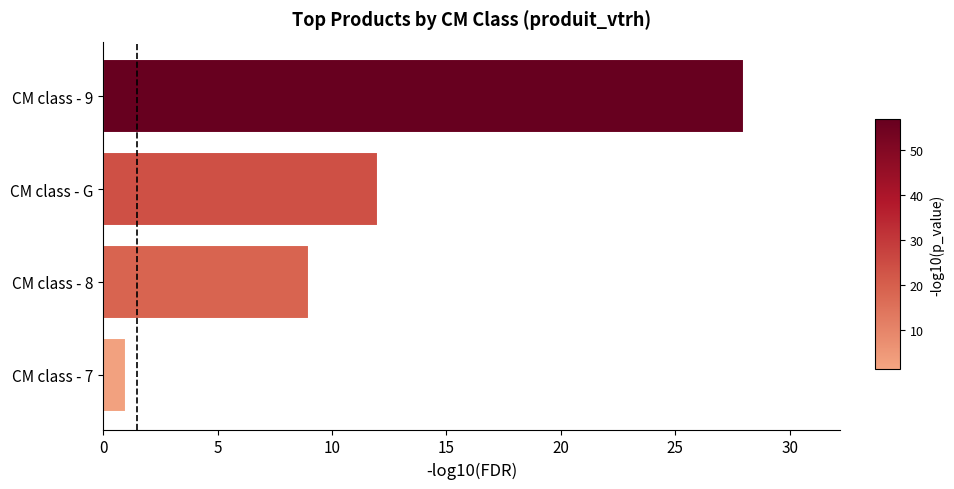

At which label is the value closest to 14?

CM class - G